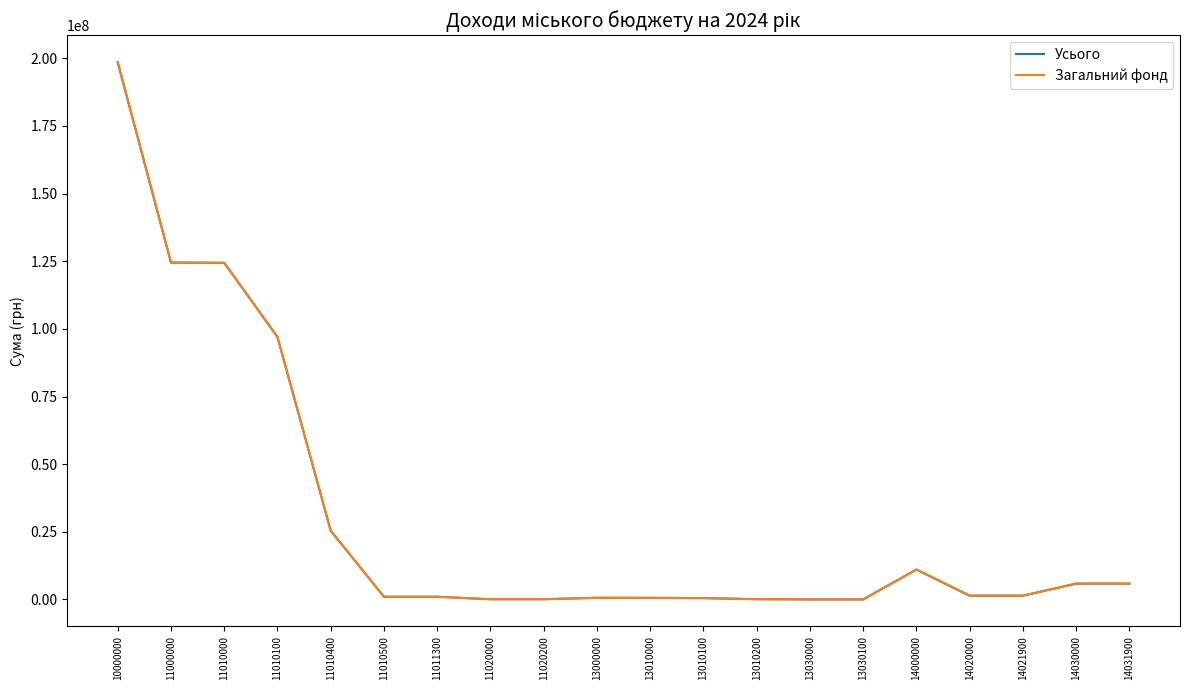

The value of Загальний фонд at 13010200 is 100000. True or false?

True